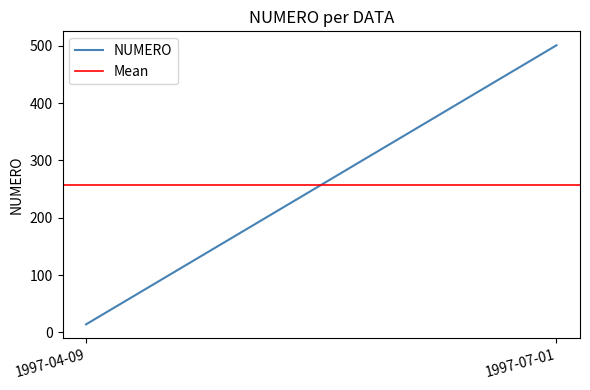

Between 1997-04-09 and 1997-07-01, which is larger?

1997-07-01